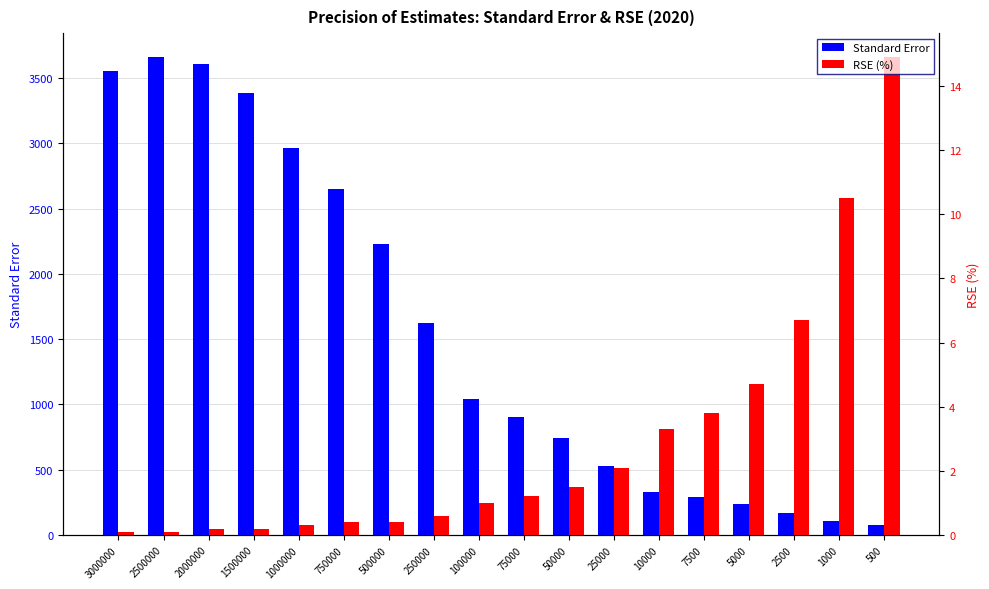

Which series has the widest spread of values?

Standard Error